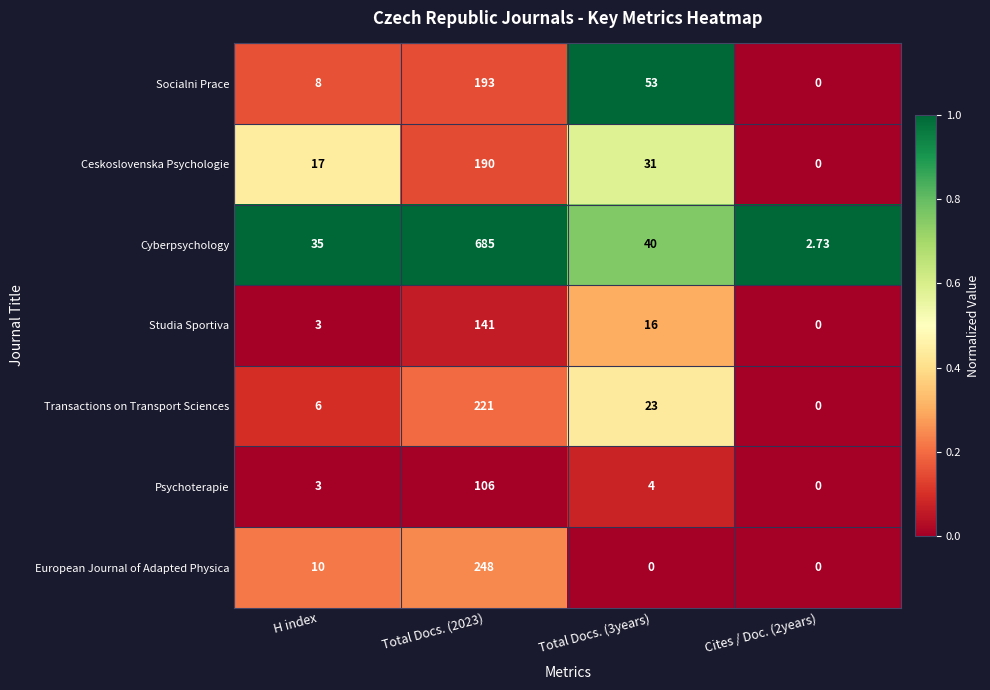

Rank the series by their maximum value, from highest to lowest.

Cyberpsychology, European Journal of Adapted Physica, Transactions on Transport Sciences, Socialni Prace, Ceskoslovenska Psychologie, Studia Sportiva, Psychoterapie